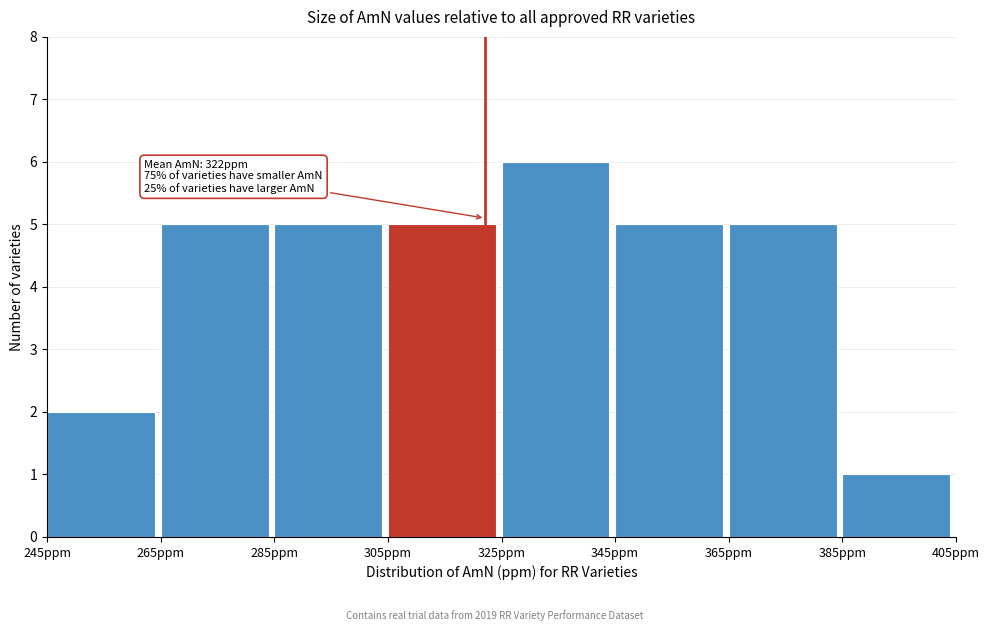

Which range on the x-axis has the tallest bar?

325 to 345